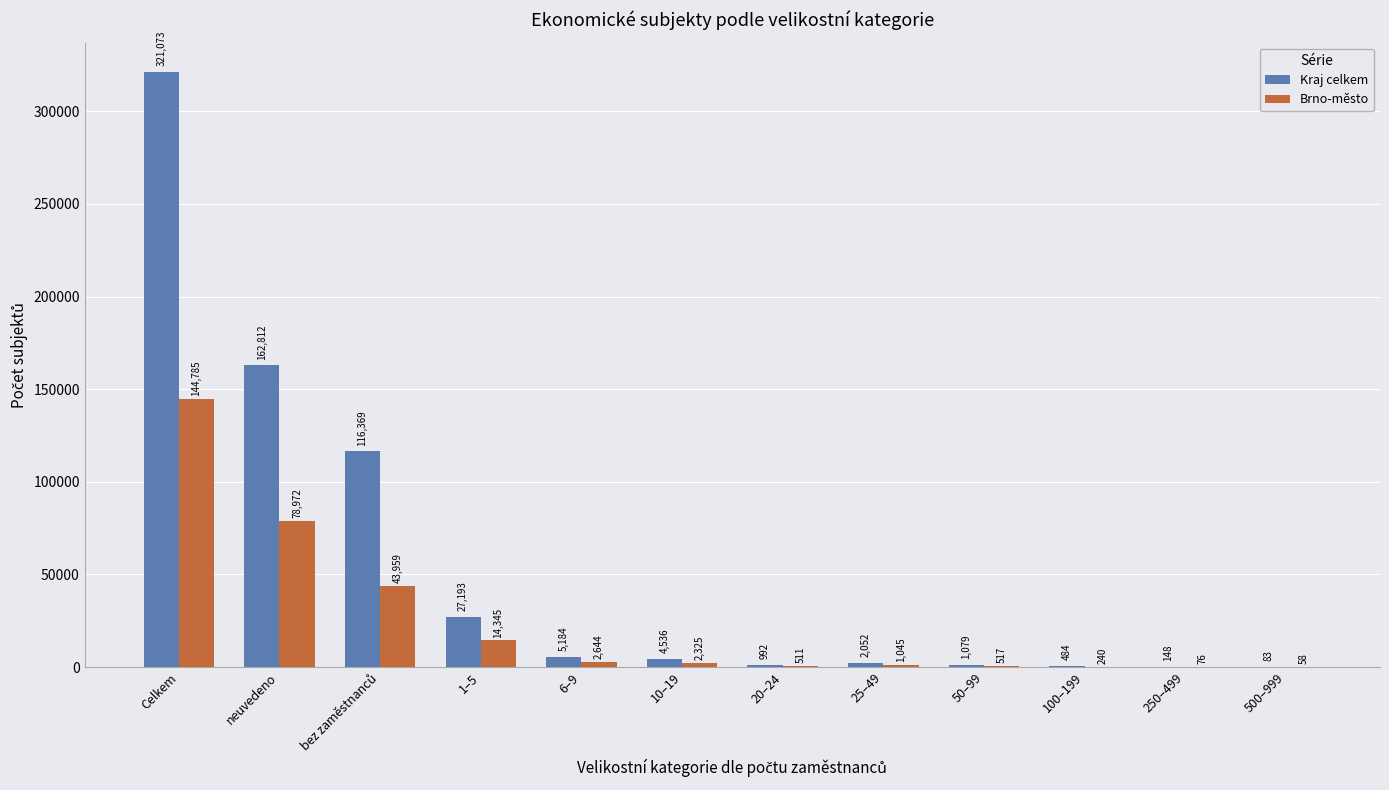

Which category has the highest value in the Kraj celkem series?

Celkem